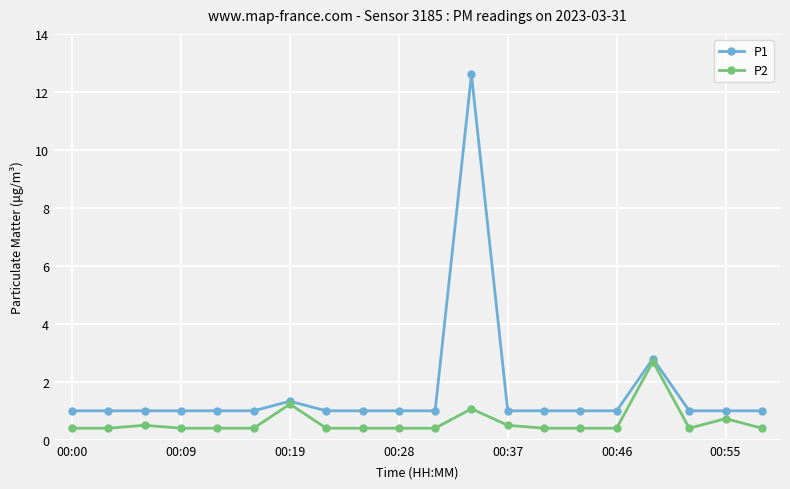

What is the maximum value for P2?

2.7